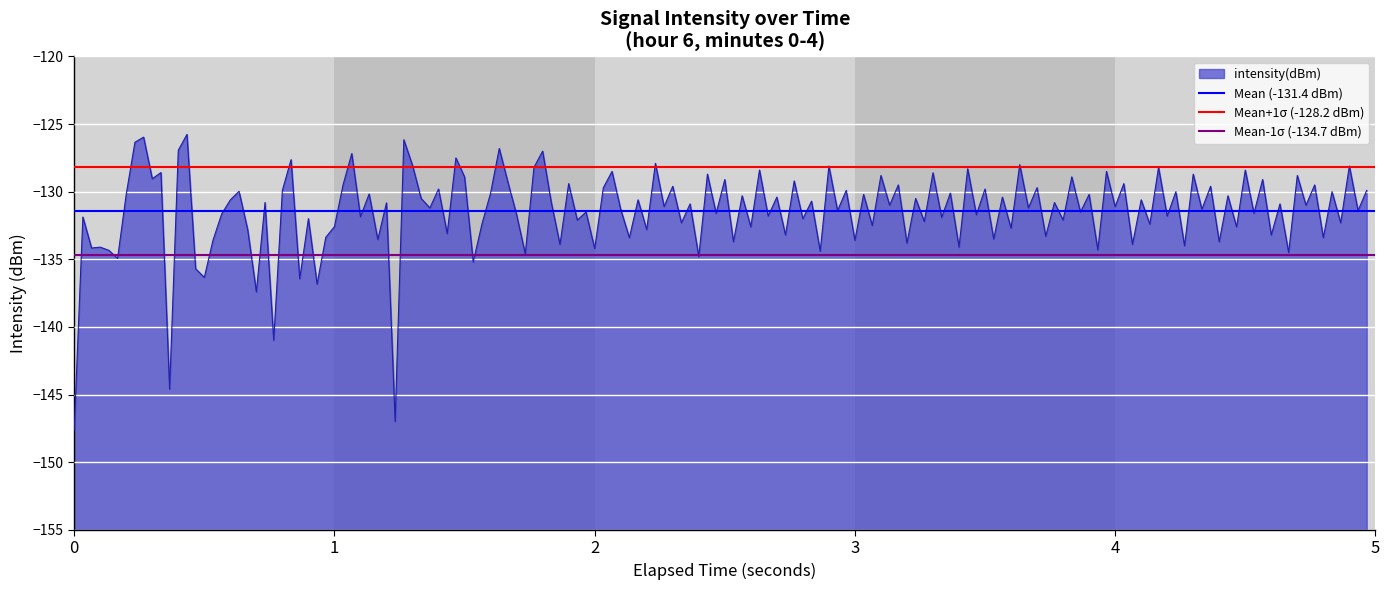

What is the lowest value of the Mean (-131.4 dBm) series?

-131.4